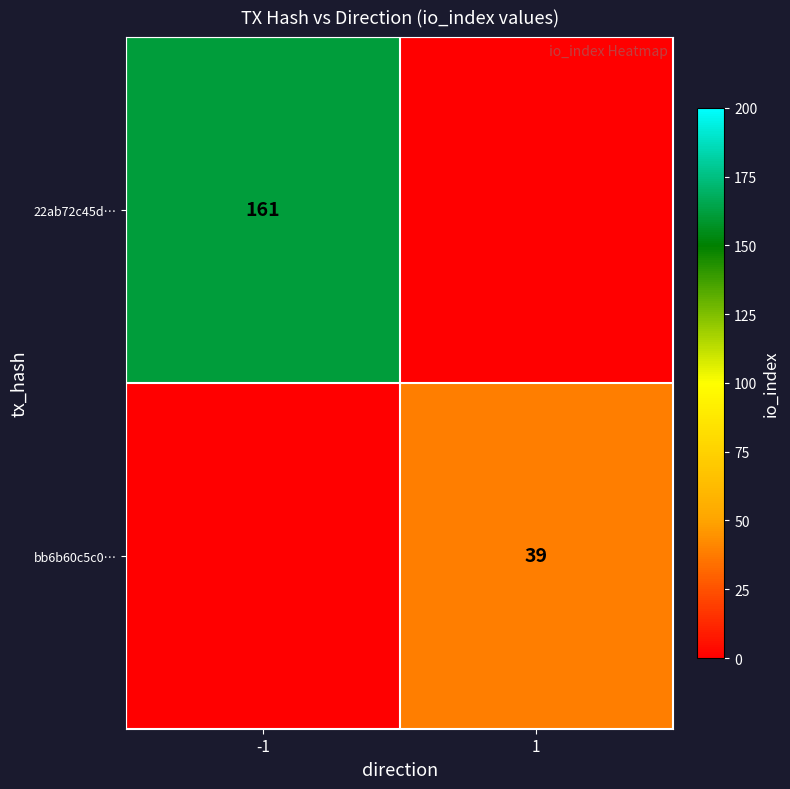

The 22ab72c45d… series shows 161 at -1. True or false?

True